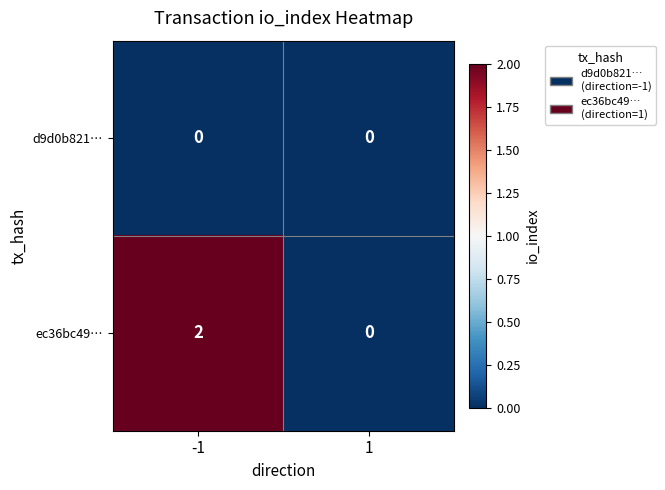

List the series in order of their peak value, lowest first.

d9d0b821…, ec36bc49…